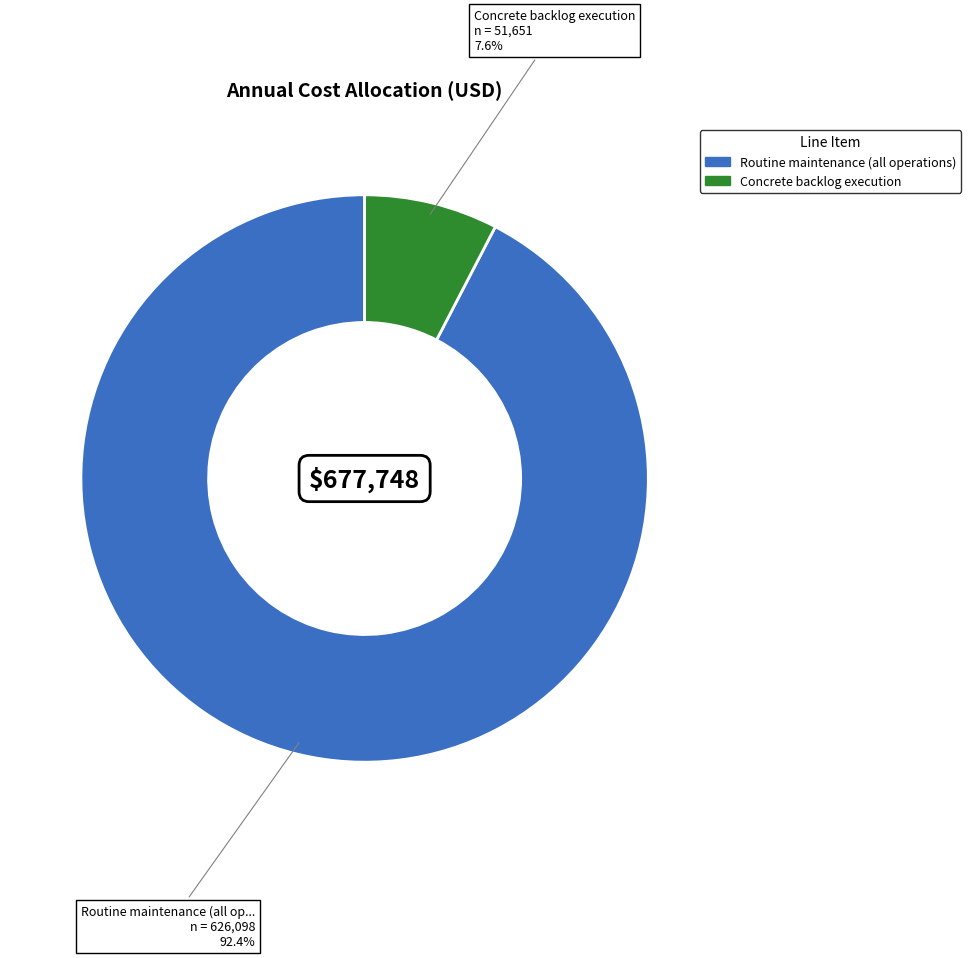

To the nearest percent, what is the combined percentage of Routine maintenance (all operations) and Concrete backlog execution?

100%